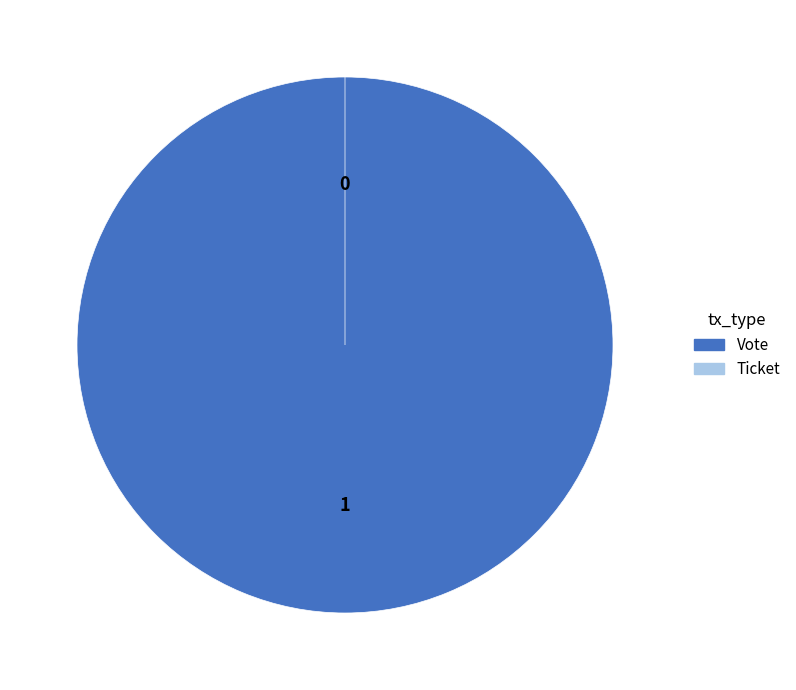

Which has a higher value, Vote or Ticket?

Vote